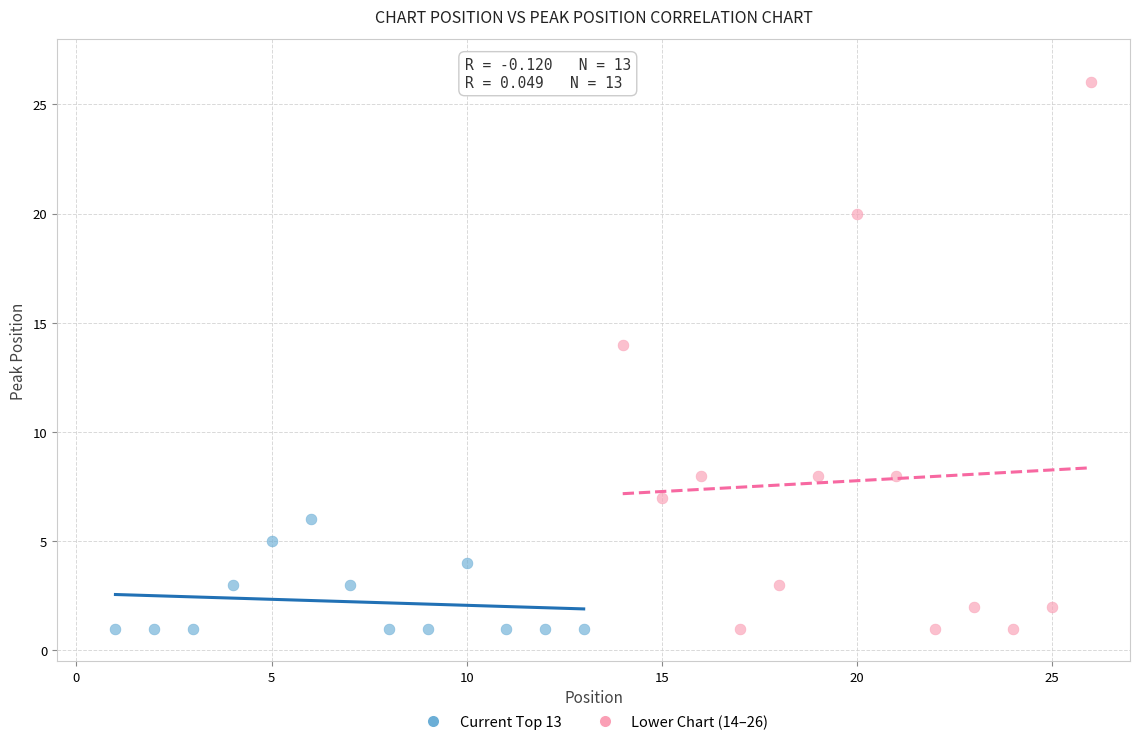

Which series has the widest spread of Y values?

Lower Chart (14–26)